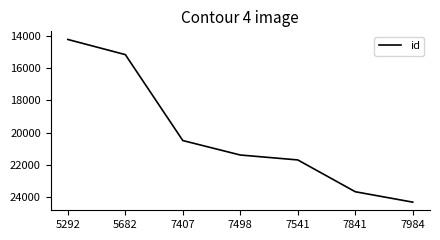

Reading right to left, what are all the values shown in this chart?

7984=24300	7841=23655	7541=21684	7498=21379	7407=20483	5682=15157	5292=14218